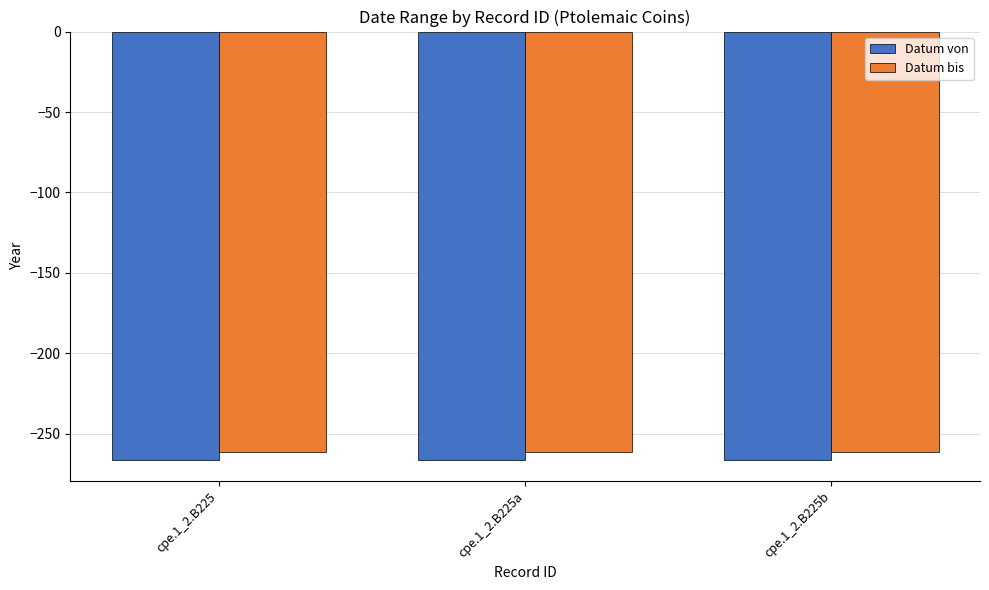

What is the lowest value of the Datum bis series?

-261